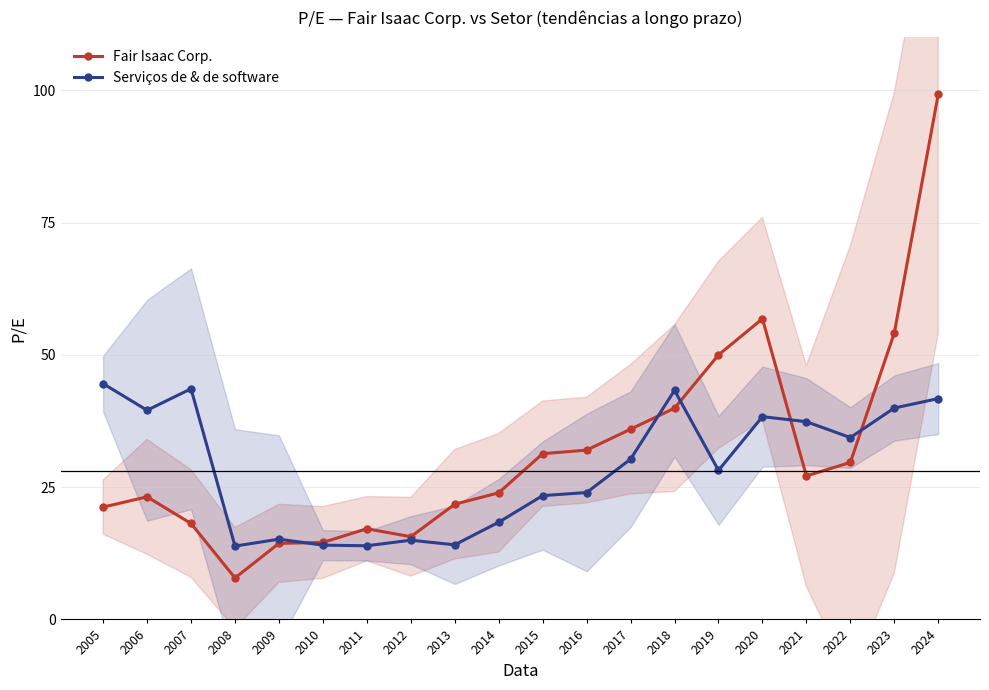

How many data points in Fair Isaac Corp. are above 27?

10